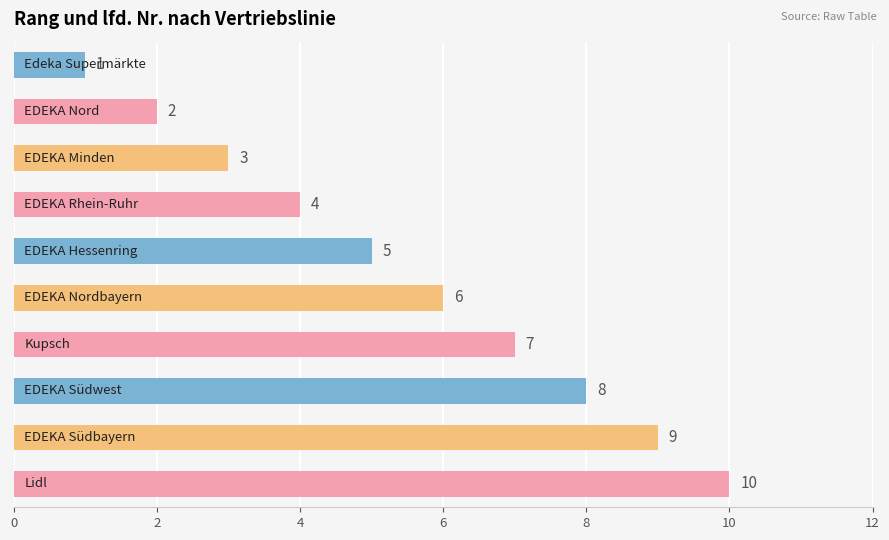

What is the difference between the maximum and minimum values?

9